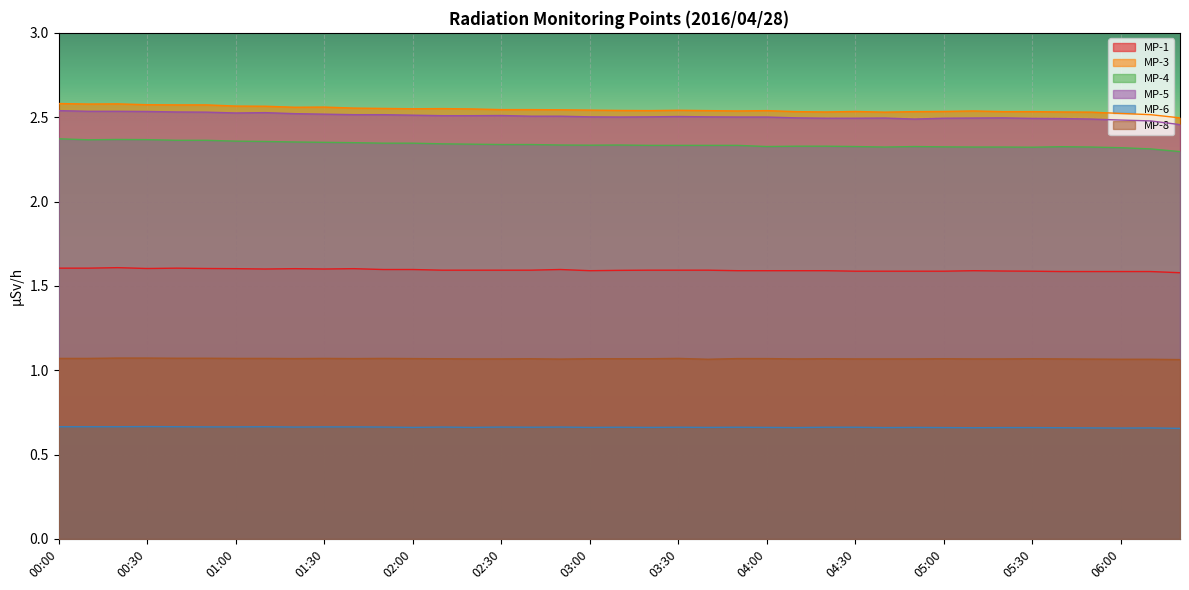

Which series has the largest range (max minus min)?

MP-3